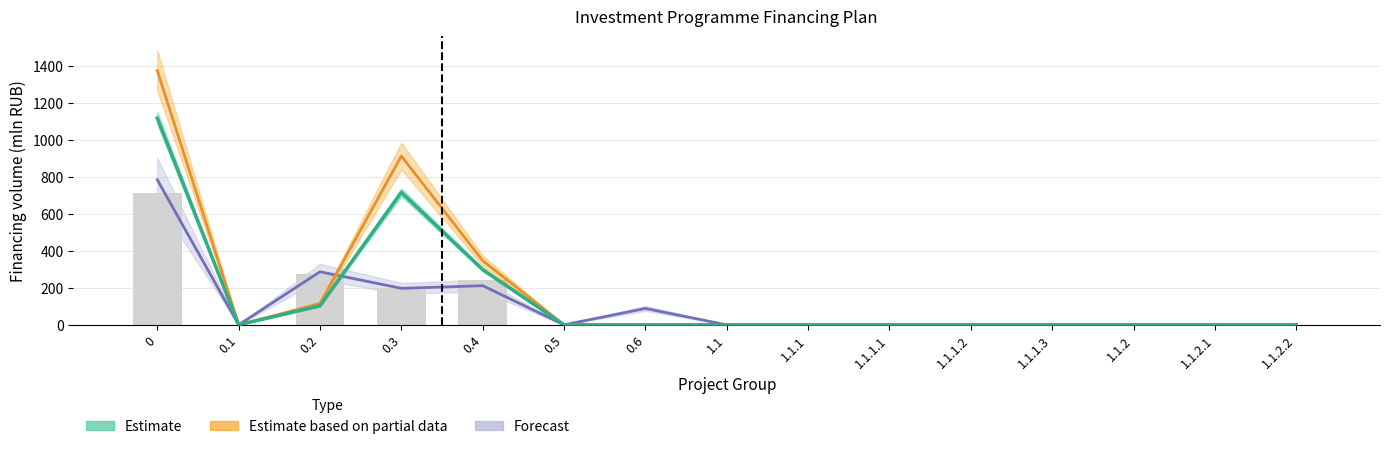

The chart shows a value of 283.4 at 1.1.2.1. True or false?

False